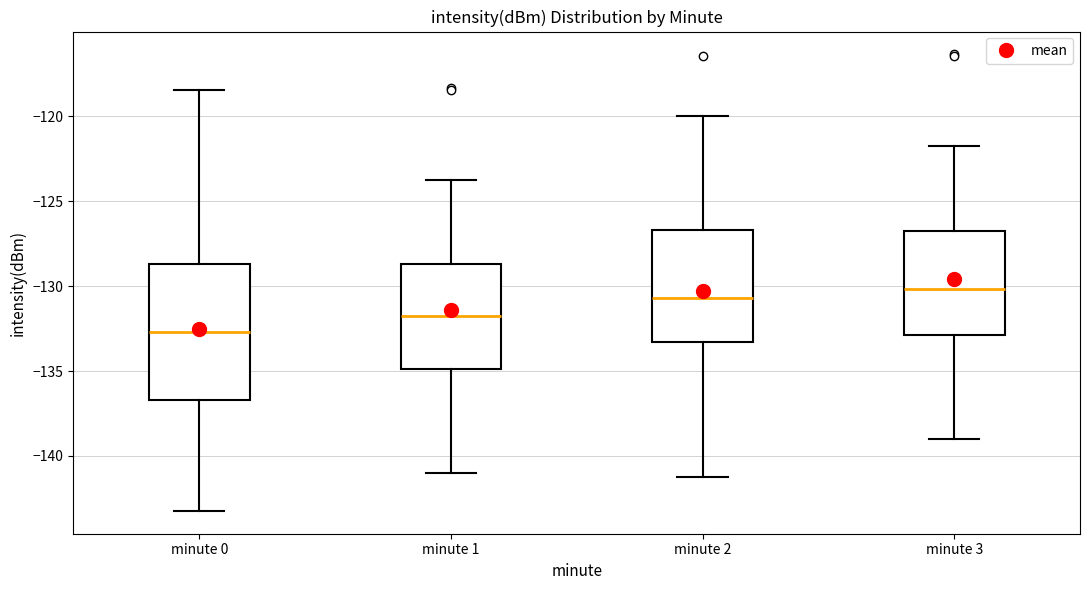

Which box's median line is the highest?

minute 3